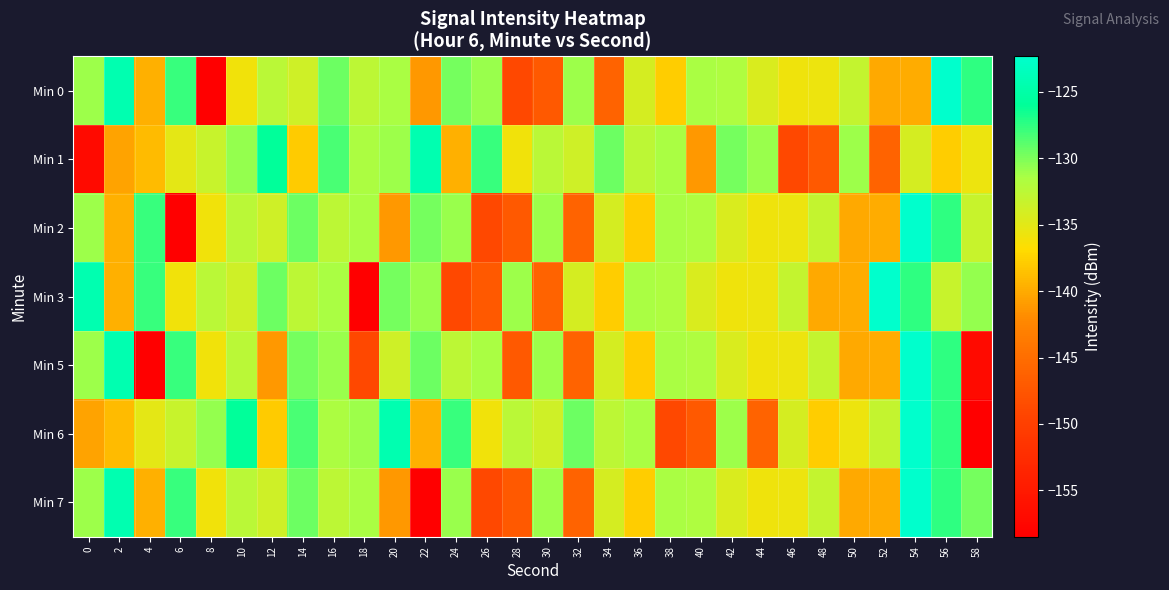

Reading right to left, what are all the values shown in this chart?

Min 0: 58=-127.6	56=-122.4	54=-139.9	52=-140.0	50=-133.0	48=-135.7	46=-135.8	44=-134.4	42=-131.7	40=-131.4	38=-137.8	36=-134.2	34=-146.1	32=-131.1	30=-147.1	28=-148.9	26=-131.0	24=-129.7	22=-141.1	20=-131.4	18=-132.6	16=-129.4	14=-133.8	12=-132.5	10=-136.0	8=-158.5	6=-127.7	4=-139.6	2=-124.4	0=-131.0
Min 1: 58=-135.7	56=-137.8	54=-134.2	52=-146.1	50=-131.1	48=-147.1	46=-148.9	44=-131.0	42=-129.7	40=-141.1	38=-131.4	36=-132.6	34=-129.4	32=-133.8	30=-132.5	28=-136.0	26=-127.7	24=-139.6	22=-124.4	20=-131.0	18=-131.6	16=-128.3	14=-137.9	12=-126.0	10=-130.8	8=-133.3	6=-135.2	4=-139.0	2=-140.4	0=-157.0
Min 2: 58=-133.3	56=-127.6	54=-122.4	52=-139.9	50=-140.0	48=-133.0	46=-135.7	44=-135.8	42=-134.4	40=-131.7	38=-131.4	36=-137.8	34=-134.2	32=-146.1	30=-131.1	28=-147.1	26=-148.9	24=-131.0	22=-129.7	20=-141.1	18=-131.4	16=-132.6	14=-129.4	12=-133.8	10=-132.5	8=-136.0	6=-158.5	4=-127.7	2=-139.6	0=-131.0
Min 3: 58=-130.8	56=-133.3	54=-127.6	52=-122.4	50=-139.9	48=-140.0	46=-133.0	44=-135.7	42=-135.8	40=-134.4	38=-131.7	36=-131.4	34=-137.8	32=-134.2	30=-146.1	28=-131.1	26=-147.1	24=-148.9	22=-131.0	20=-129.7	18=-158.5	16=-131.4	14=-132.6	12=-129.4	10=-133.8	8=-132.5	6=-136.0	4=-127.7	2=-139.6	0=-124.4
Min 5: 58=-157.0	56=-127.6	54=-122.4	52=-139.9	50=-140.0	48=-133.0	46=-135.7	44=-135.8	42=-134.4	40=-131.7	38=-131.4	36=-137.8	34=-134.2	32=-146.1	30=-131.1	28=-147.1	26=-131.4	24=-132.6	22=-129.4	20=-133.8	18=-148.9	16=-131.0	14=-129.7	12=-141.1	10=-132.5	8=-136.0	6=-127.7	4=-158.5	2=-124.4	0=-131.0
Min 6: 58=-158.5	56=-127.6	54=-122.4	52=-133.0	50=-135.7	48=-137.8	46=-134.2	44=-146.1	42=-131.1	40=-147.1	38=-148.9	36=-131.4	34=-132.6	32=-129.4	30=-133.8	28=-132.5	26=-136.0	24=-127.7	22=-139.6	20=-124.4	18=-131.0	16=-131.6	14=-128.3	12=-137.9	10=-126.0	8=-130.8	6=-133.3	4=-135.2	2=-139.0	0=-140.4
Min 7: 58=-129.7	56=-127.6	54=-122.4	52=-139.9	50=-140.0	48=-133.0	46=-135.7	44=-135.8	42=-134.4	40=-131.7	38=-131.4	36=-137.8	34=-134.2	32=-146.1	30=-131.1	28=-147.1	26=-148.9	24=-131.0	22=-158.5	20=-141.1	18=-131.4	16=-132.6	14=-129.4	12=-133.8	10=-132.5	8=-136.0	6=-127.7	4=-139.6	2=-124.4	0=-131.0